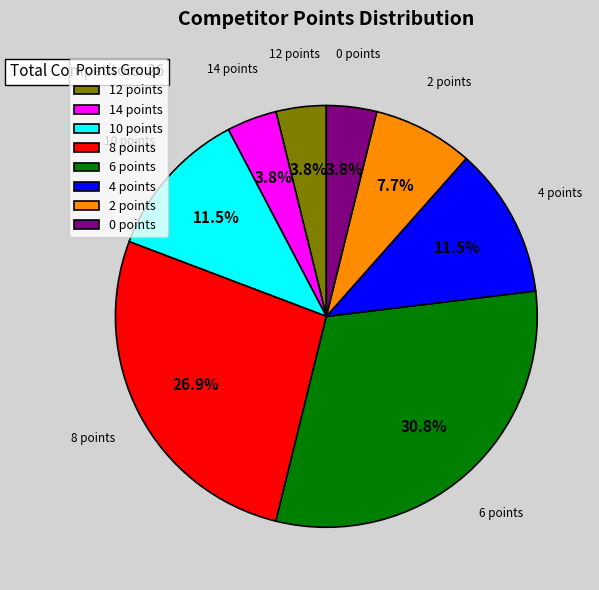

The 14 points slice represents 17% of the pie. True or false?

False